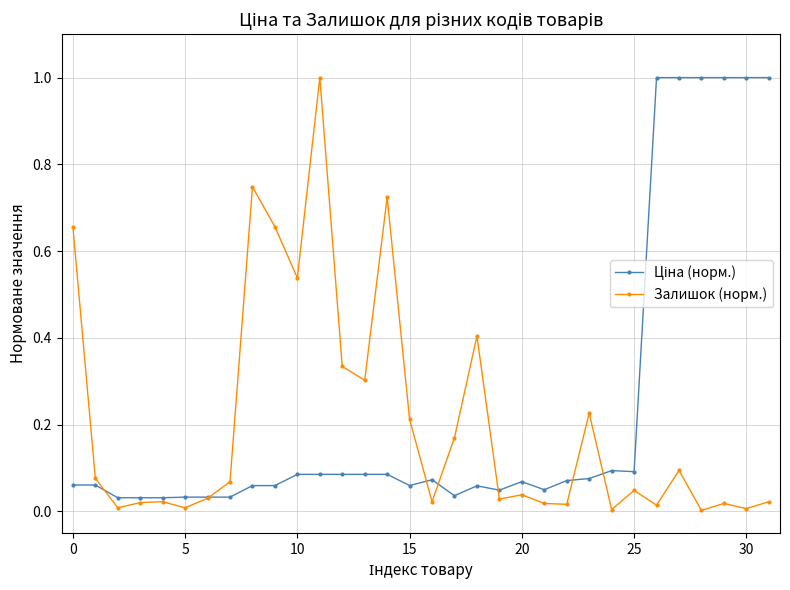

True or false: Залишок (норм.) has more than 0 interior local peaks.

True